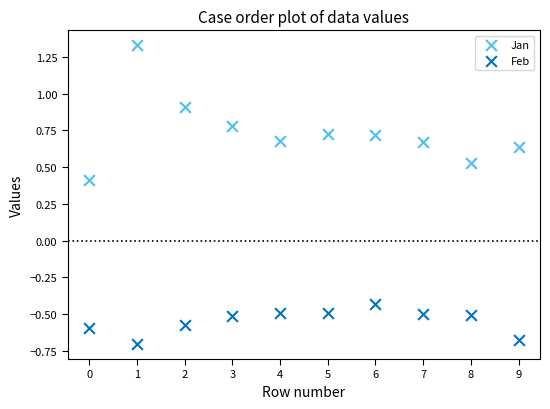

Which series reaches the minimum Y coordinate?

Feb